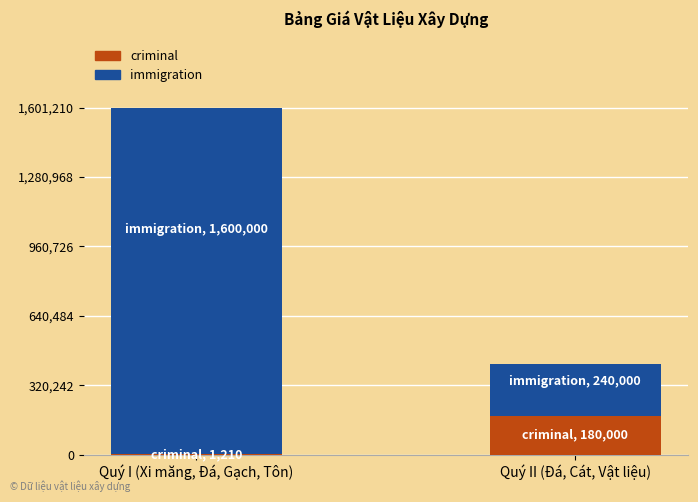

The criminal series shows 1210 at Quý I (Xi măng, Đá, Gạch, Tôn). True or false?

True